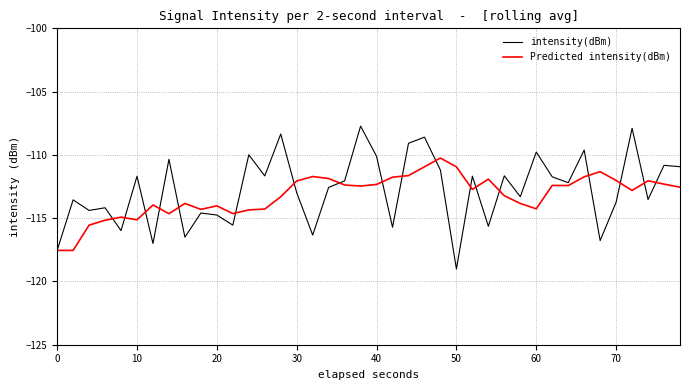

Which series has the widest spread of values?

intensity(dBm)